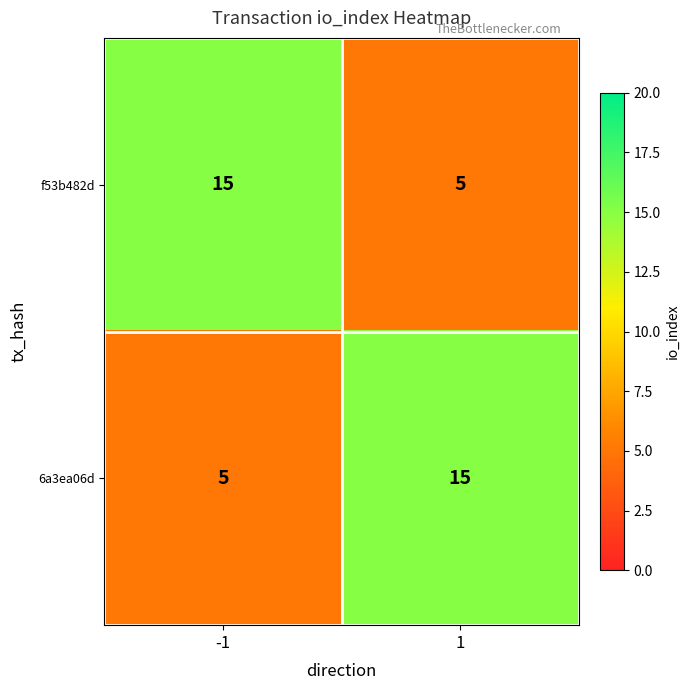

What is the total value across all series at -1?

20